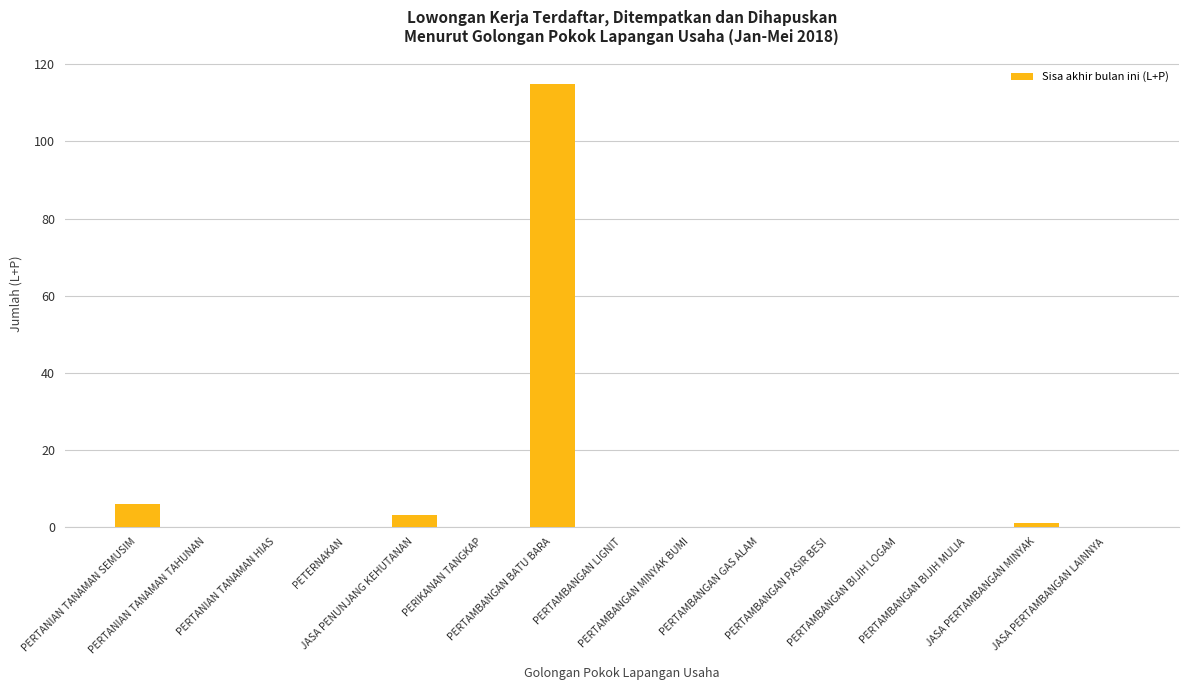

Where is the data nearest to the value 57?

PERTANIAN TANAMAN SEMUSIM